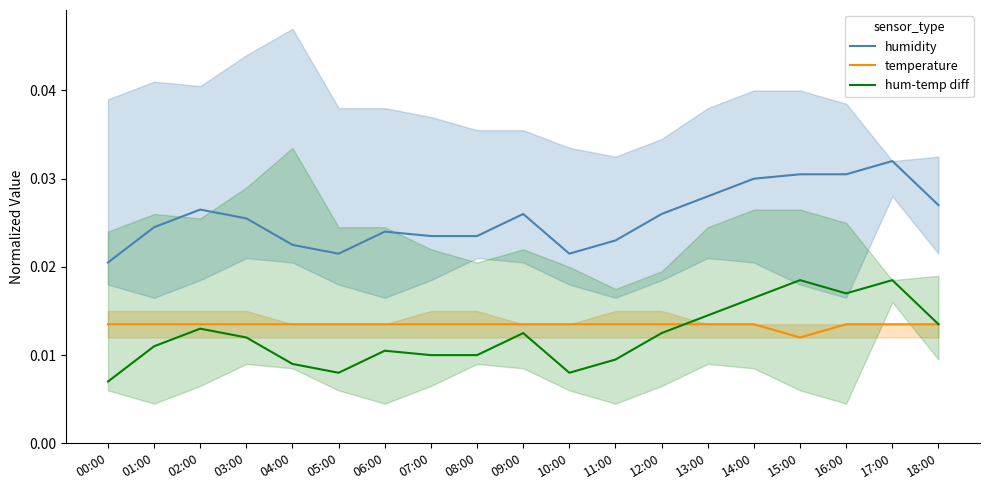

True or false: temperature and humidity intersect in this chart.

False